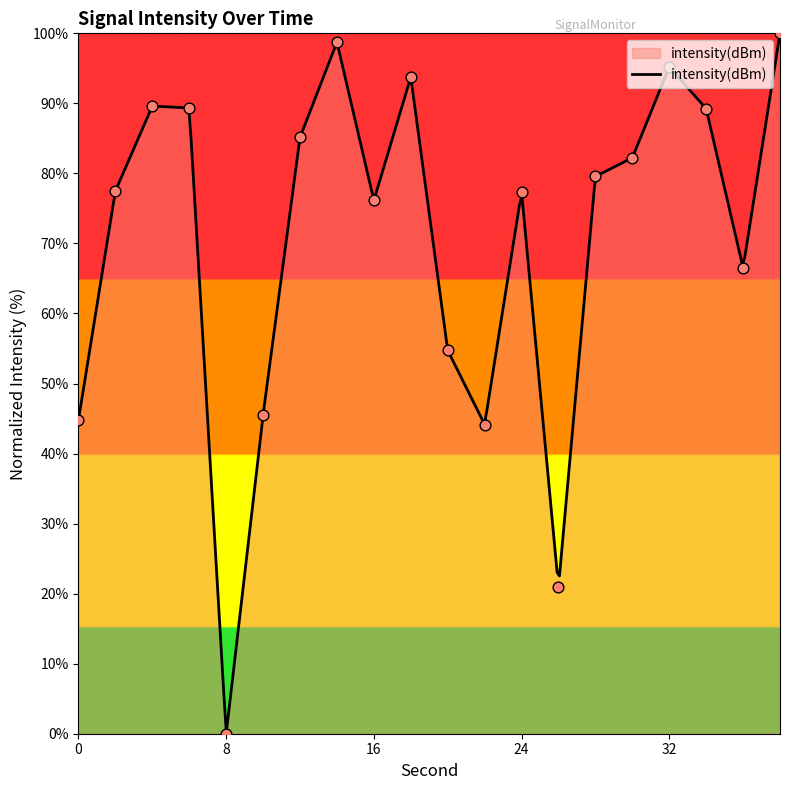

What is the change in value from 14 to 34?

-9.5